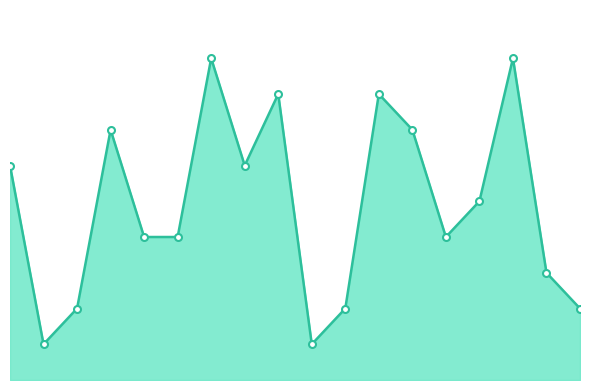

Is this an area chart (filled region under the line)?

Yes